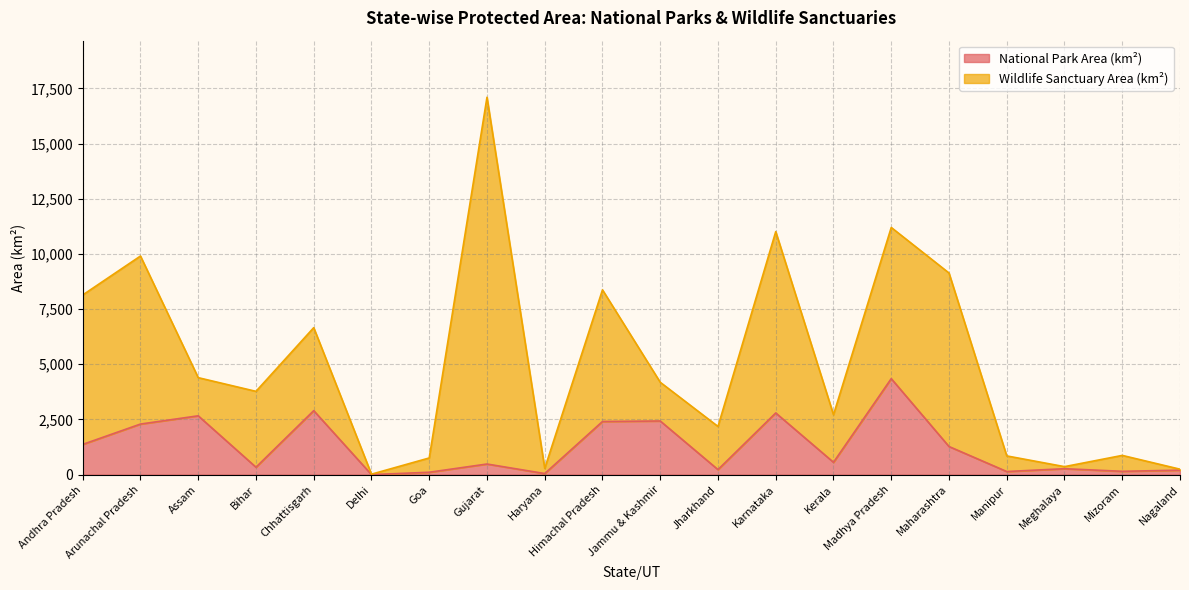

Count the number of values greater than 558.

10